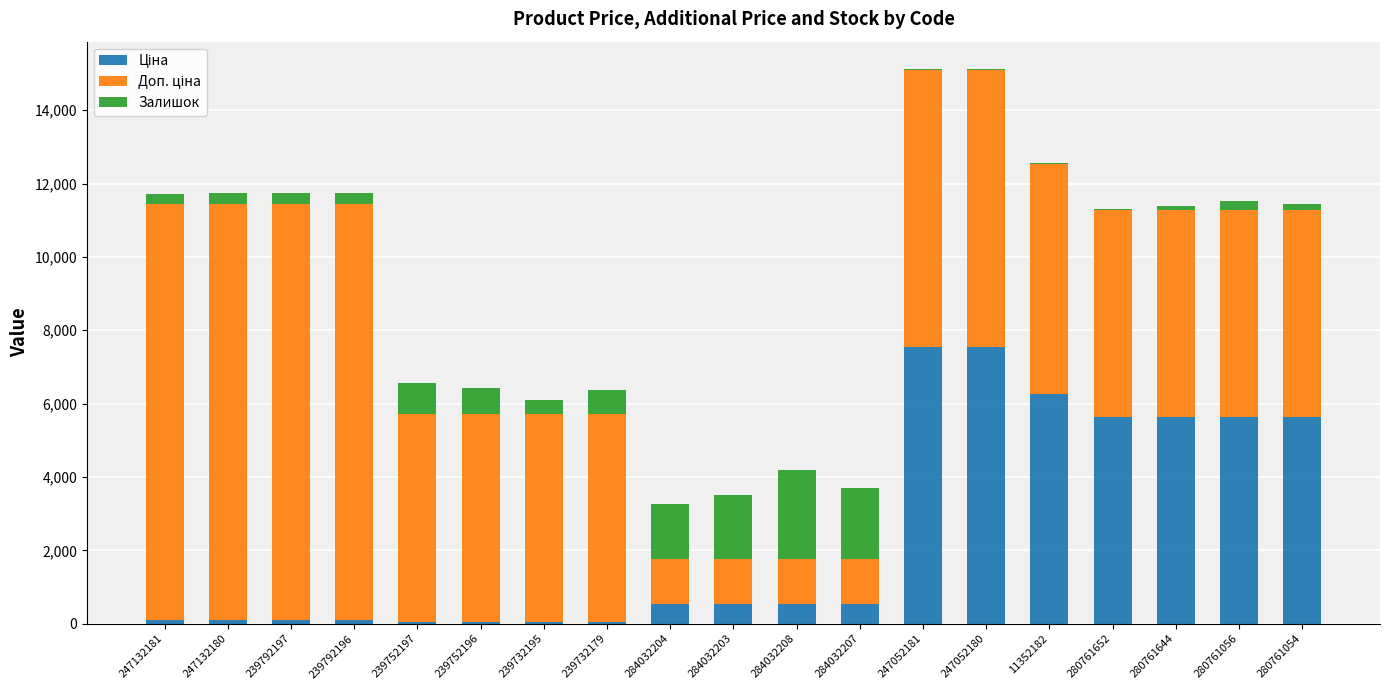

What is the total value across all series at 284032204?

3268.6